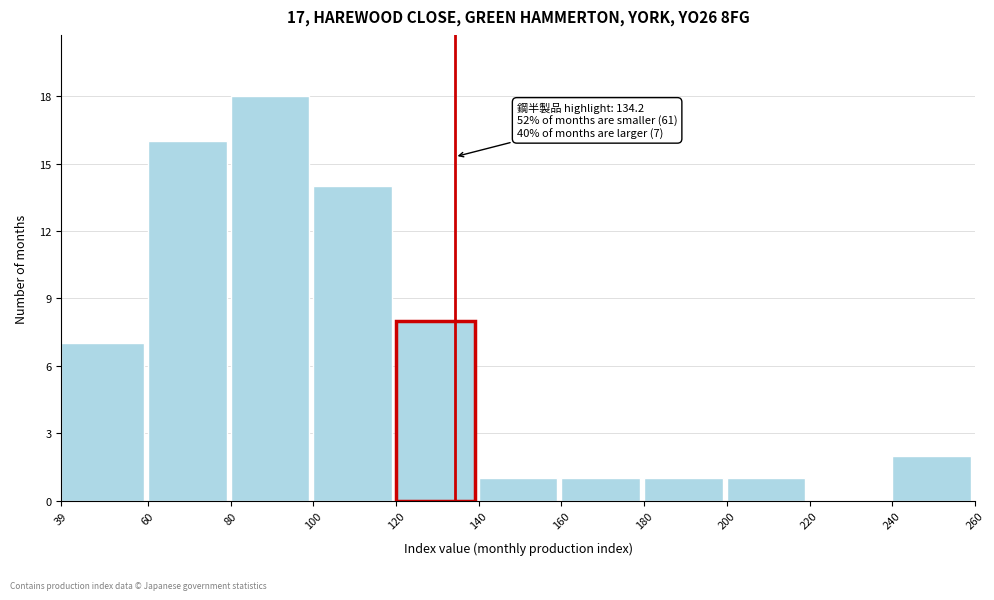

Which range on the x-axis has the tallest bar?

80 to 100